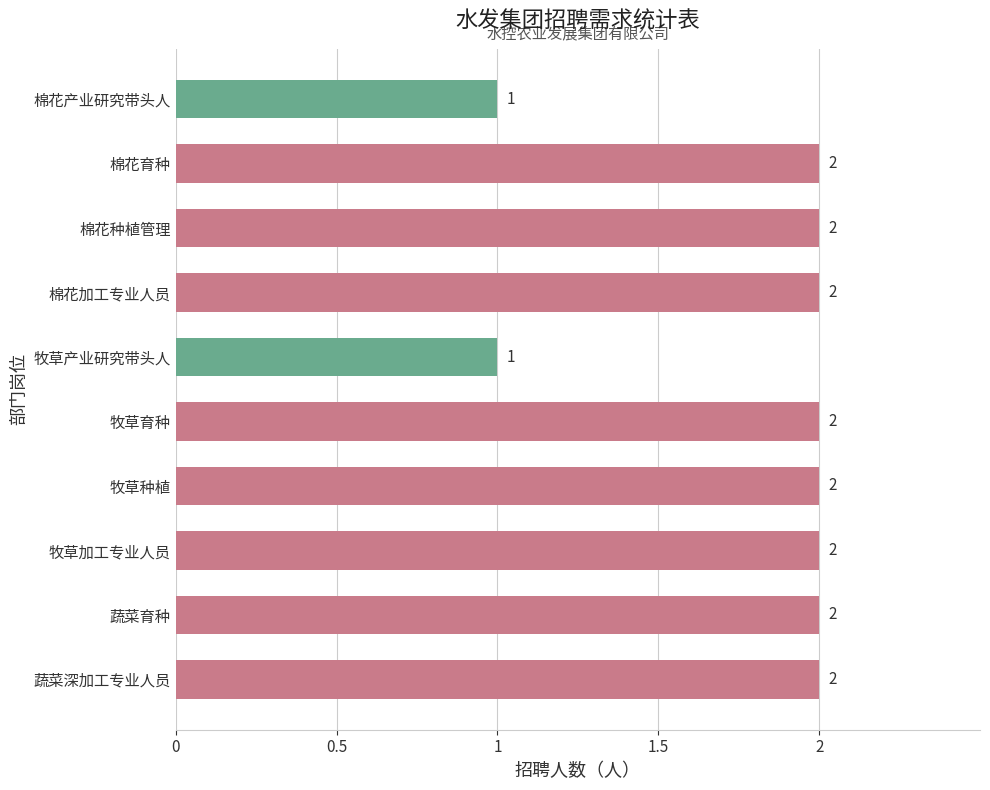

True or false: the data shows 2 at 牧草加工专业人员.

True